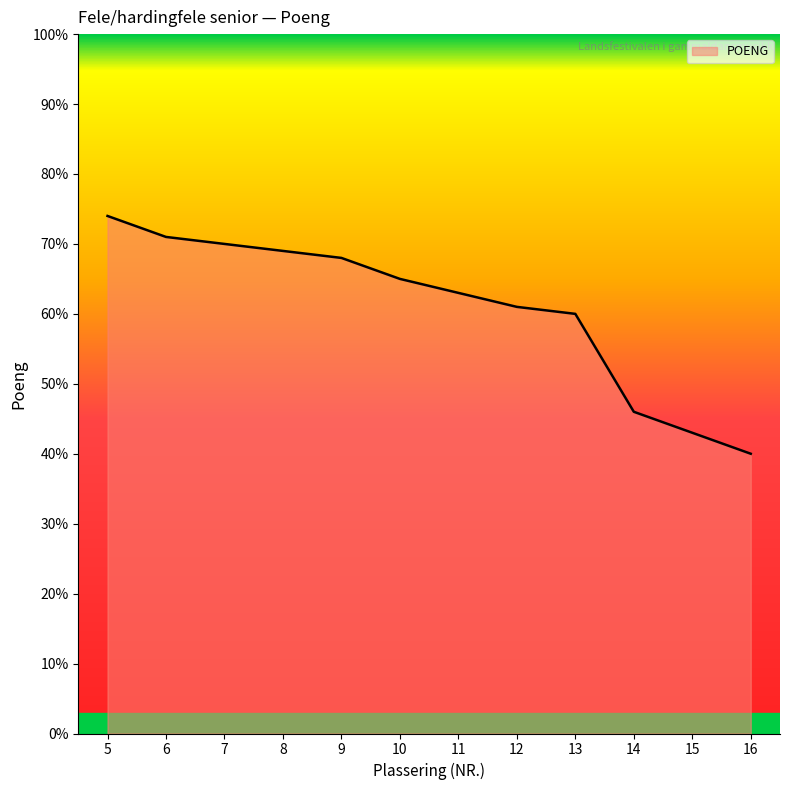

Approximately how many times larger is the value at 11 compared to 5?

0.9